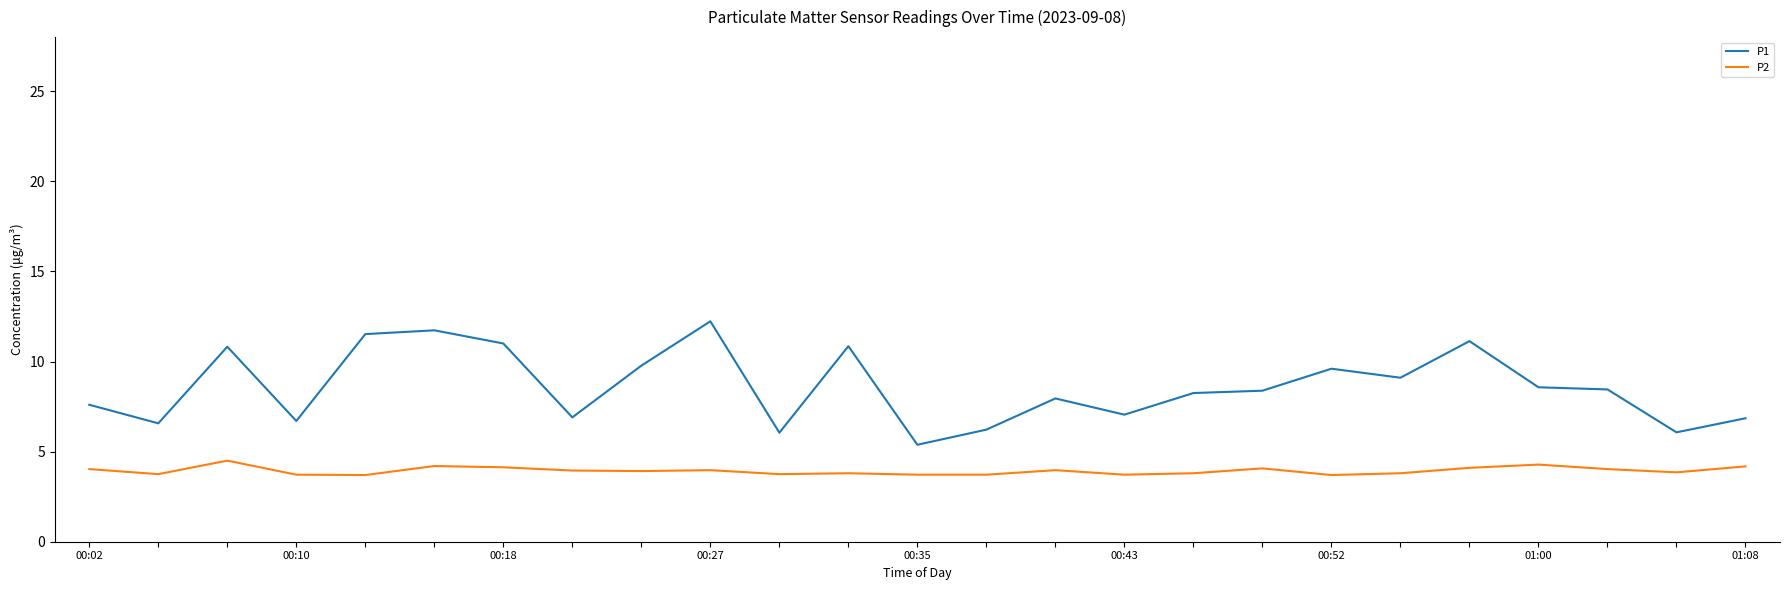

Which series has the largest range (max minus min)?

P1